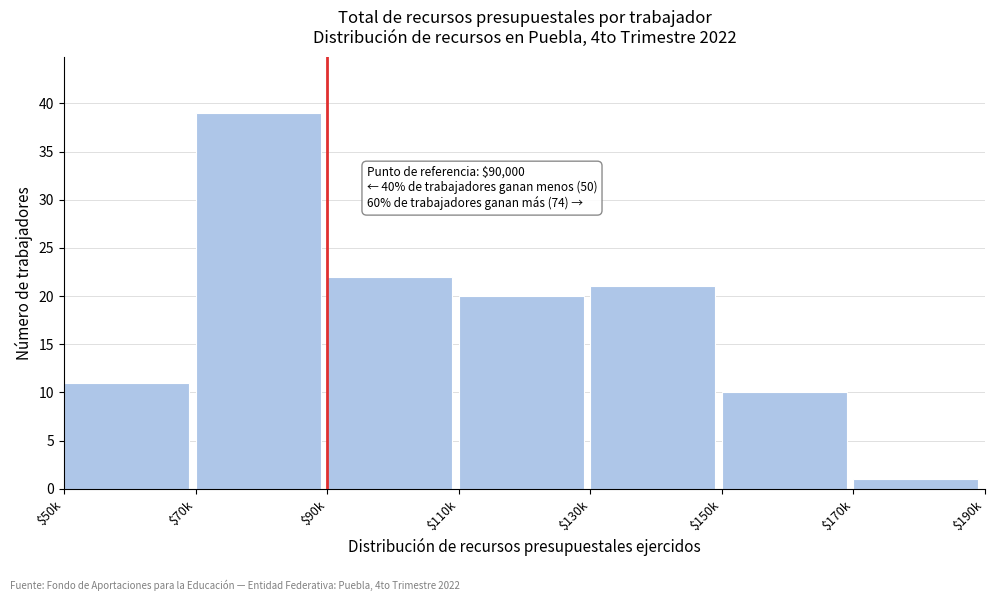

Reading right to left, list all the values displayed in this chart.

1	10	21	20	22	39	11